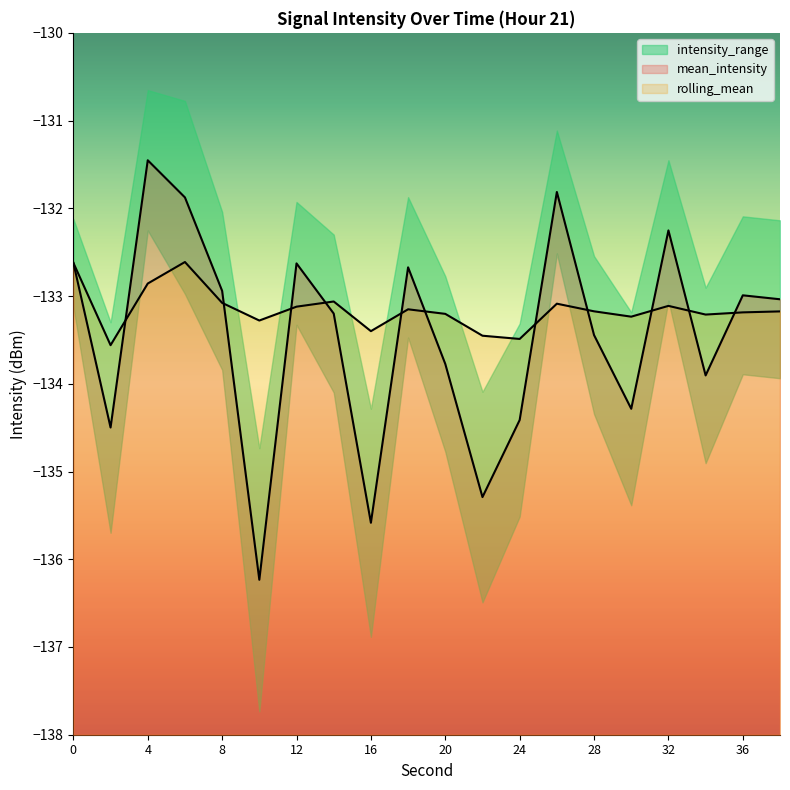

How many interior local peaks does the rolling_mean series have?

5